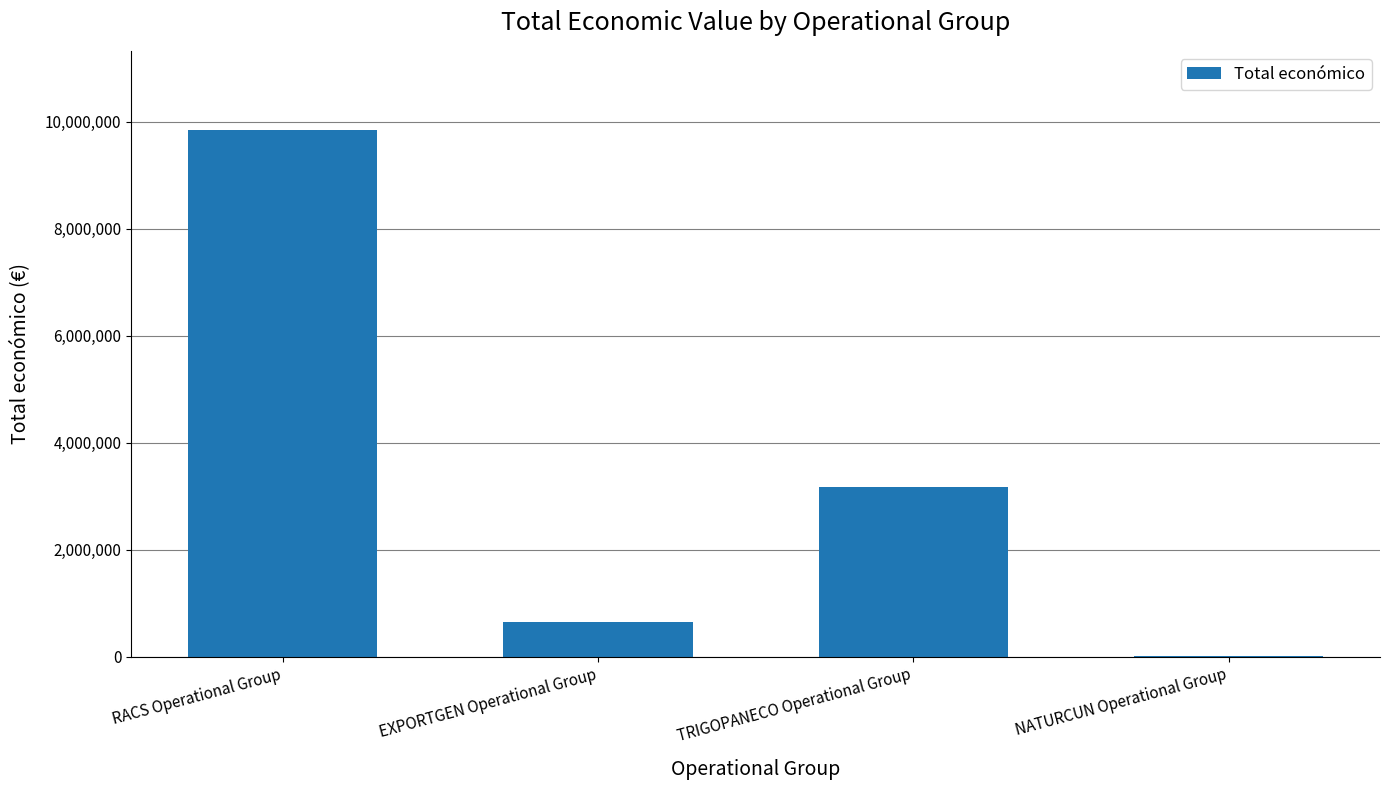

What is the maximum value shown in the chart?

9847932